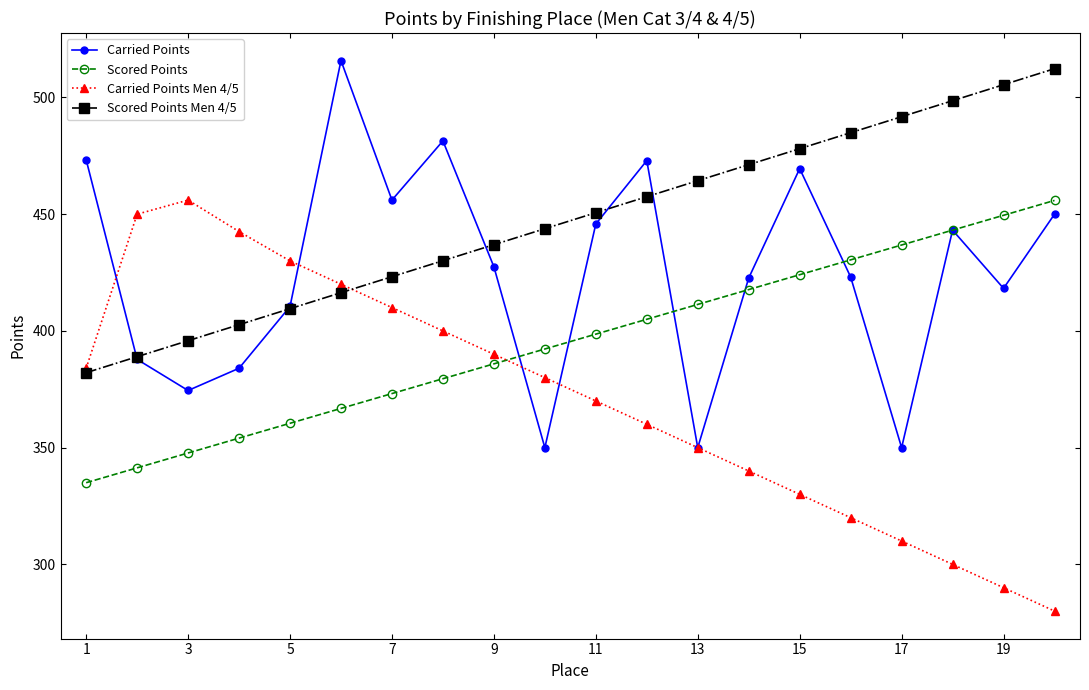

List the series in order of their overall mean, lowest first.

Carried Points Men 4/5, Scored Points, Carried Points, Scored Points Men 4/5